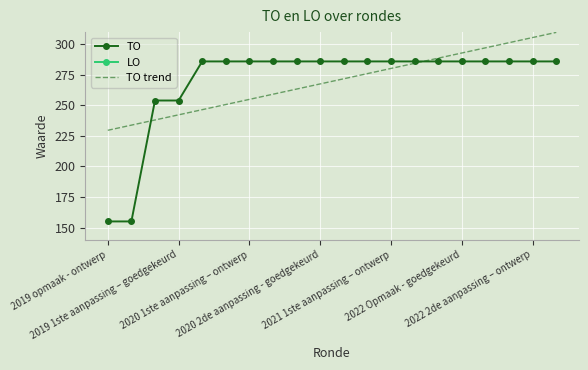

What is the maximum value for TO?

286.0